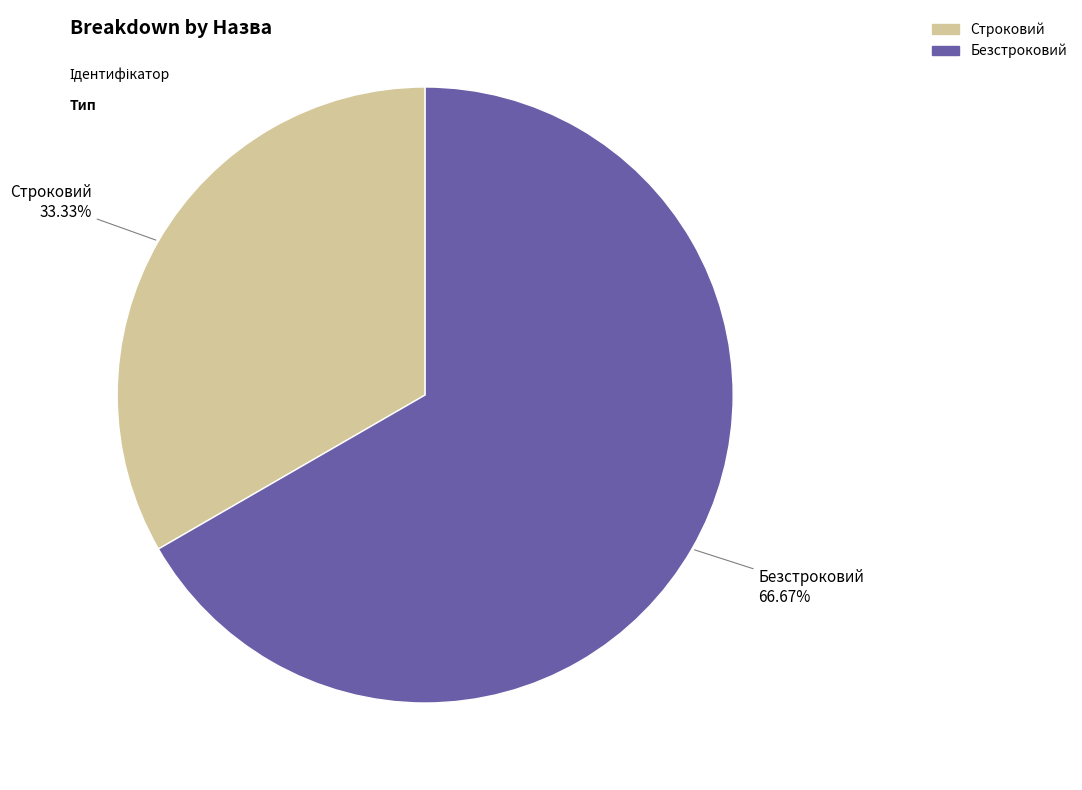

The Безстроковий slice represents 74% of the pie. True or false?

False